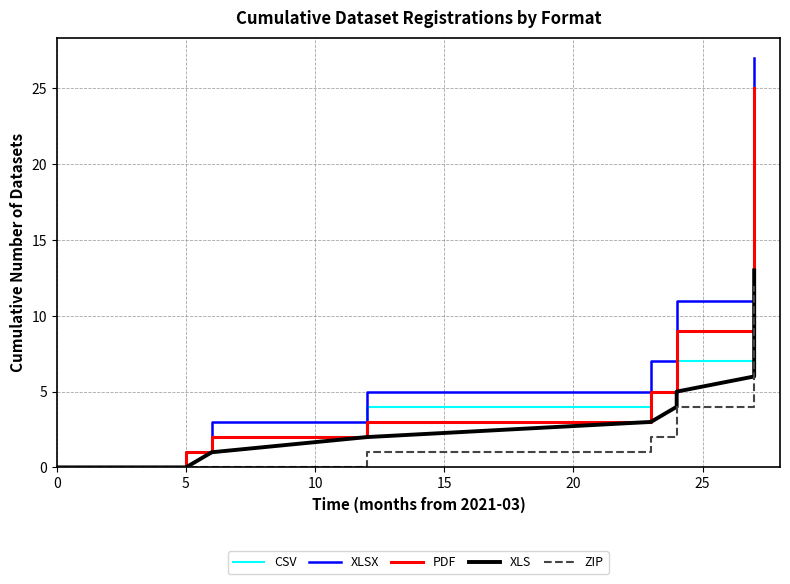

What is the difference between the highest and lowest values at 10?

4